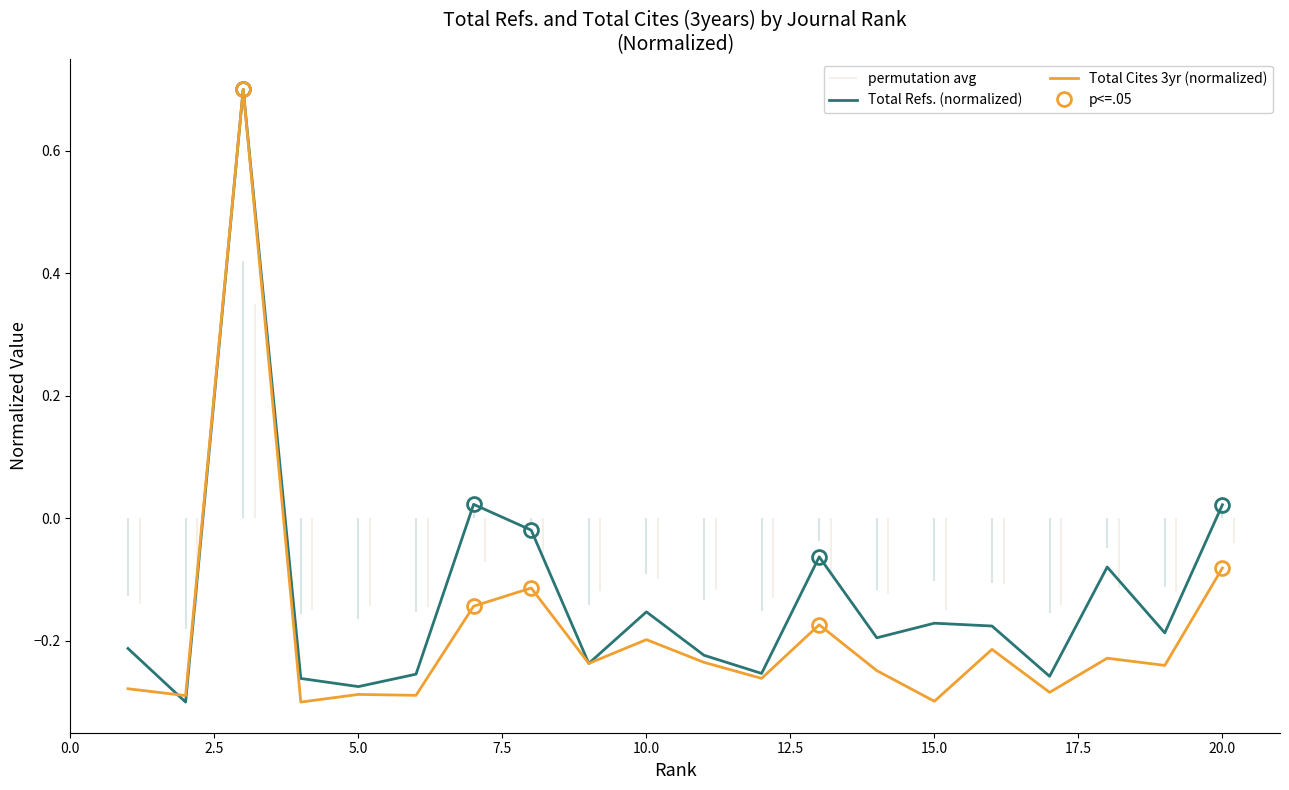

Where is Total Cites 3yr (normalized) nearest to the value 0?

20.0